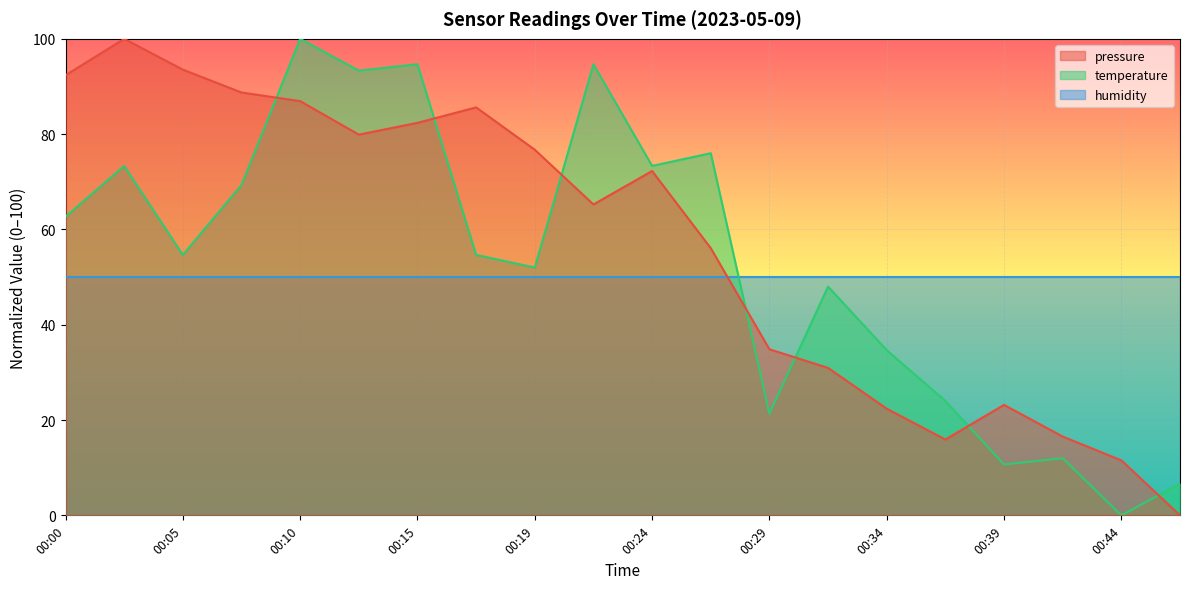

What value does the temperature series have at 00:29?

21.3